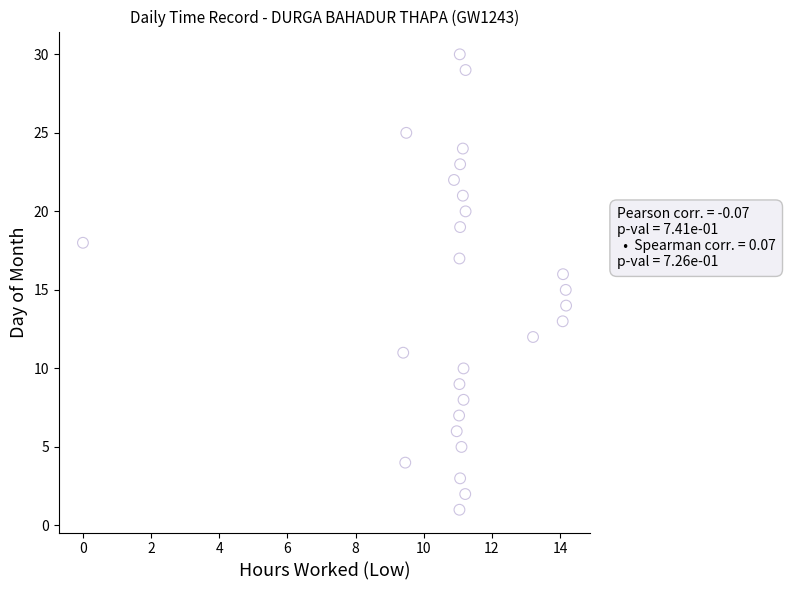

What is the range of Y values (max minus min)?

29